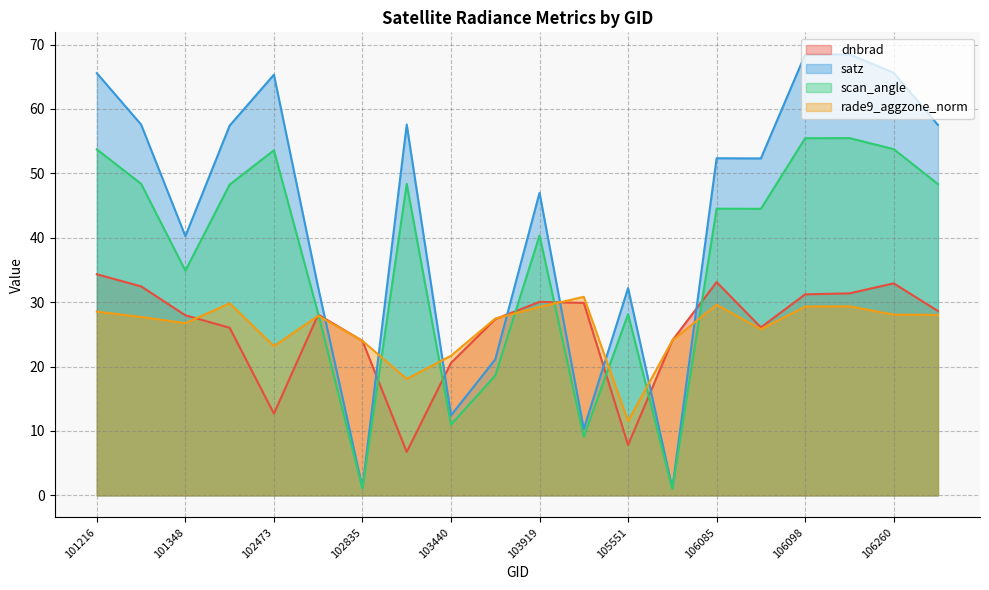

Which series has the widest spread of values?

satz